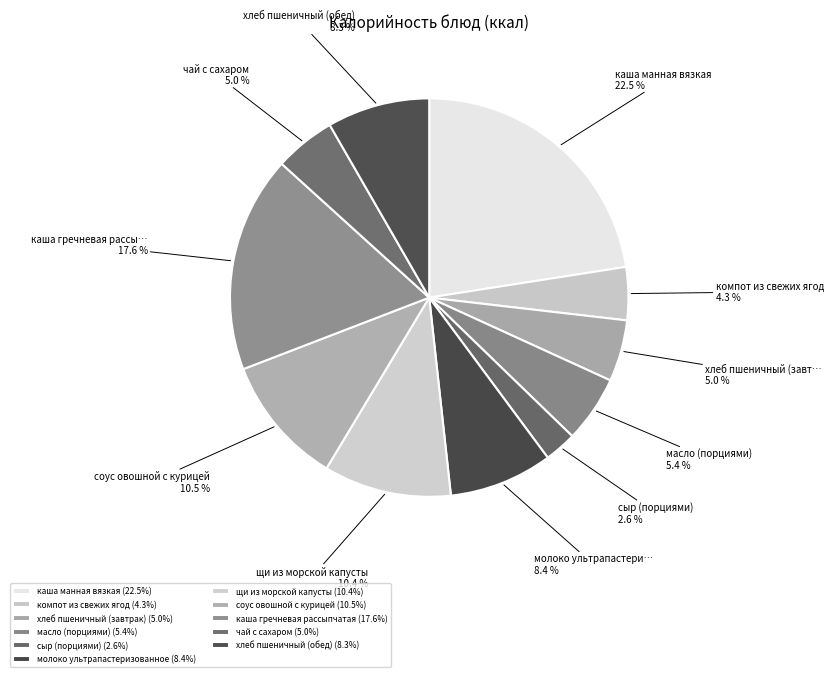

How many segments does this pie chart have?

11